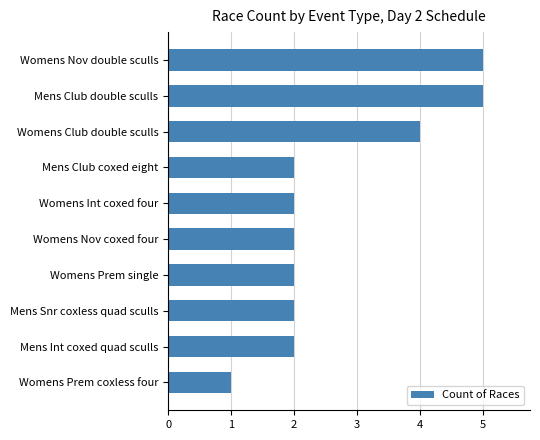

Which has a higher value, Womens Prem coxless four or Mens Int coxed quad sculls?

Mens Int coxed quad sculls